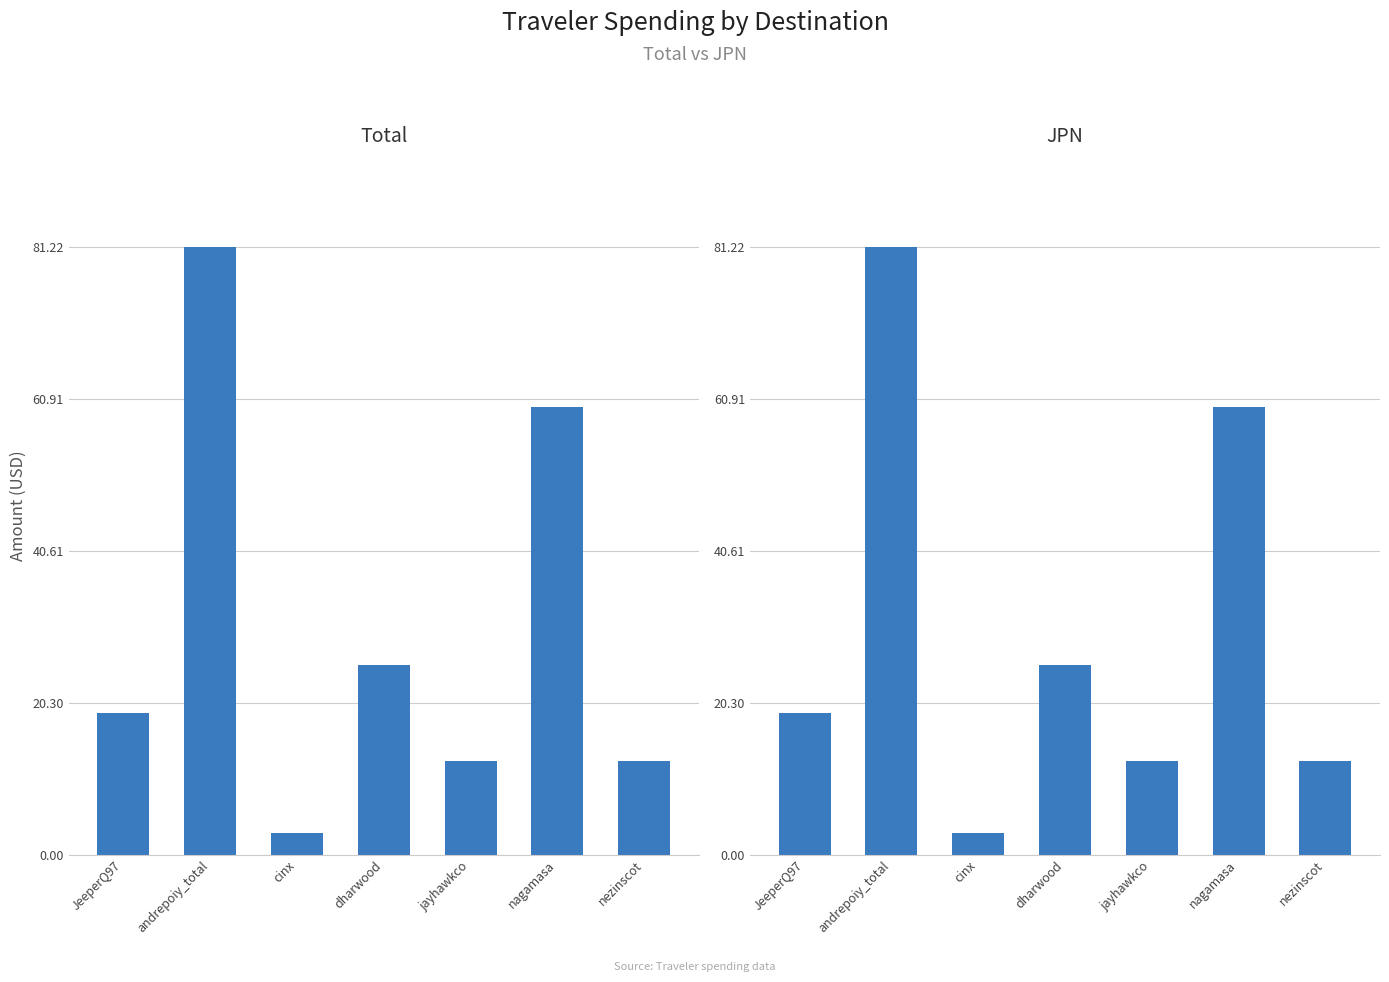

Is the value of Total at nagamasa greater than the value of JPN at andrepoiy_total?

No